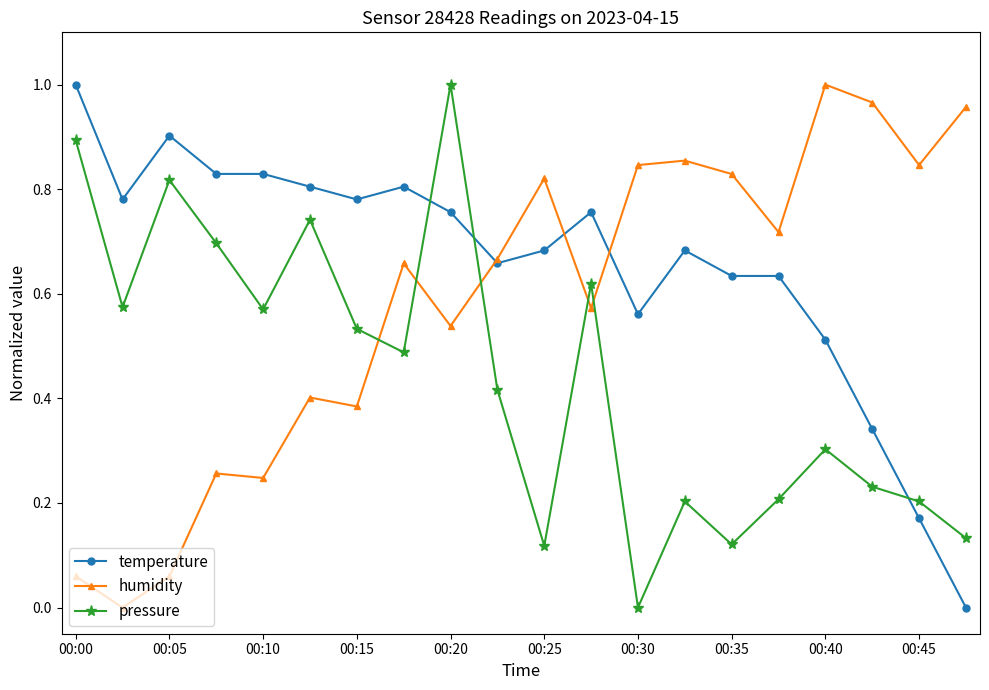

What is the sum of all temperature values?

13.1